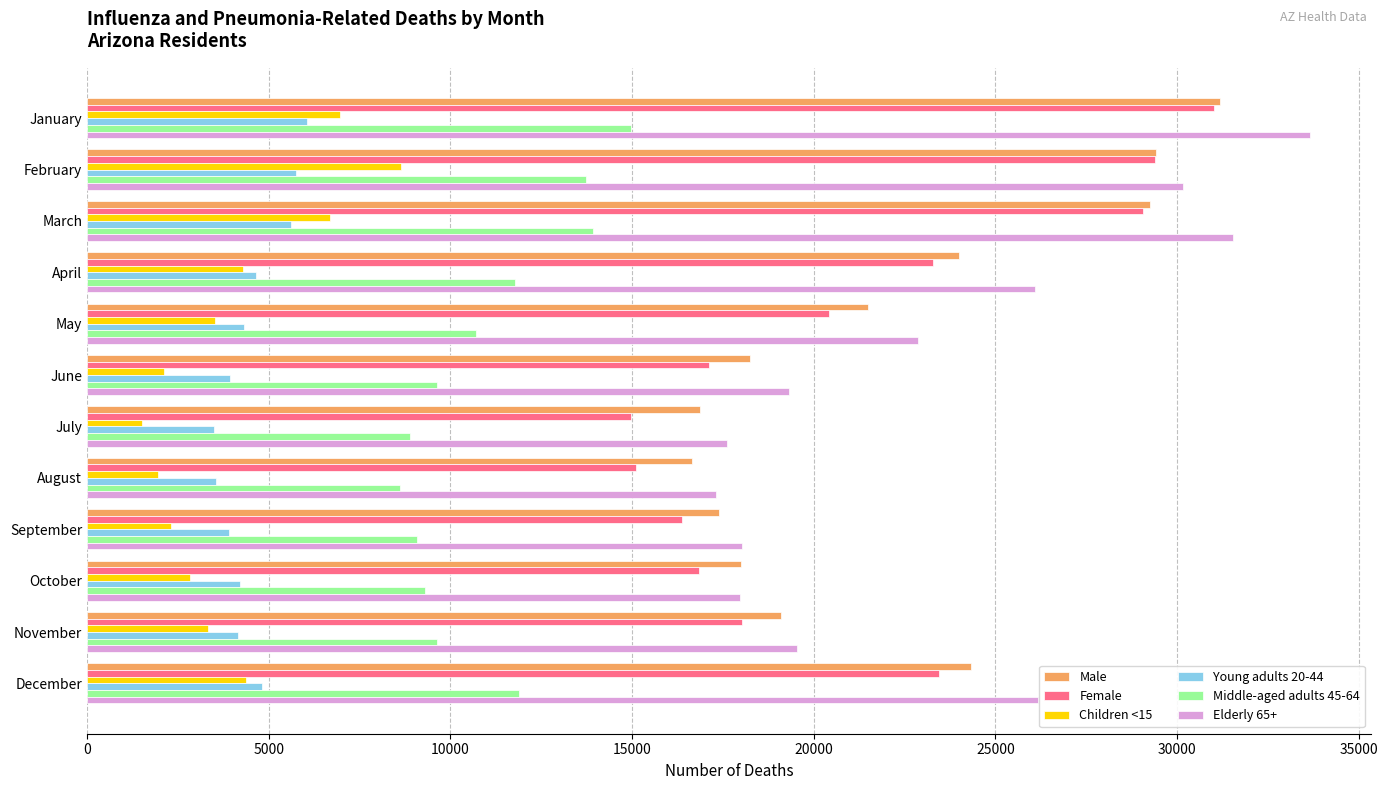

Which series has the largest range (max minus min)?

Elderly 65+